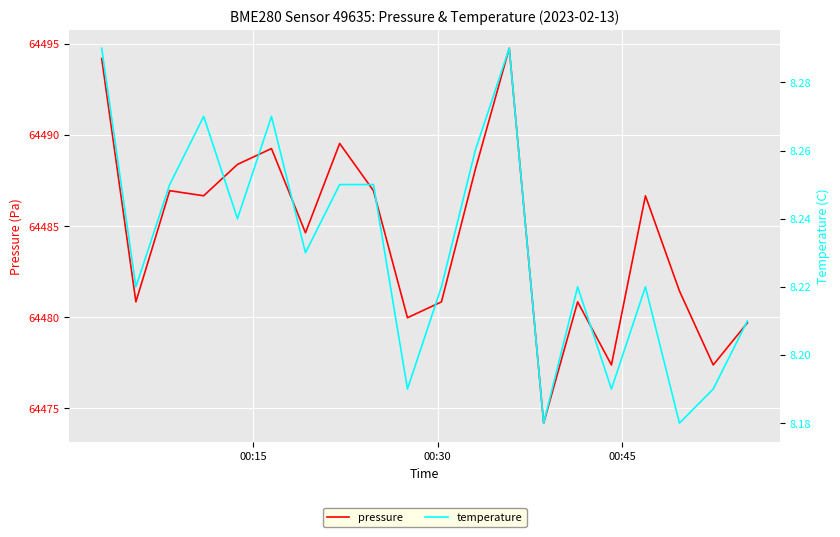

At how many categories does at least one series exceed 3743?

20